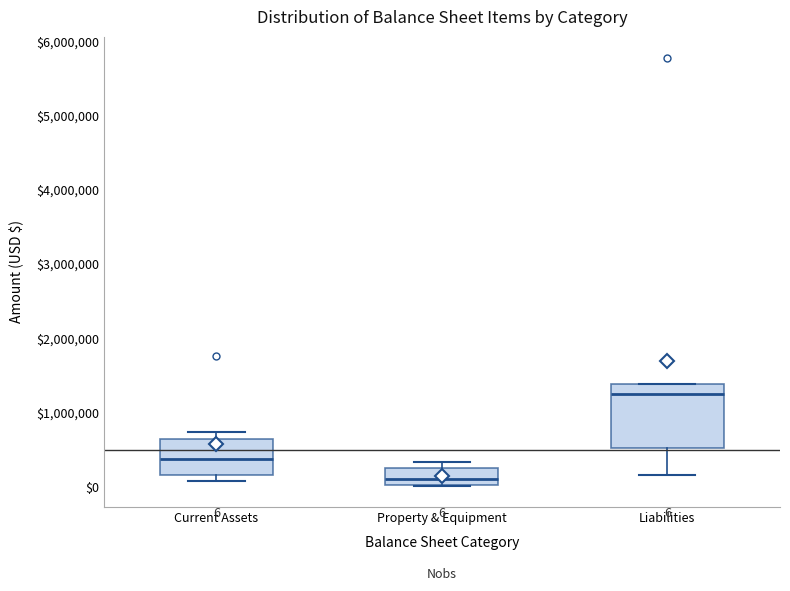

Which box has the highest median line?

Liabilities